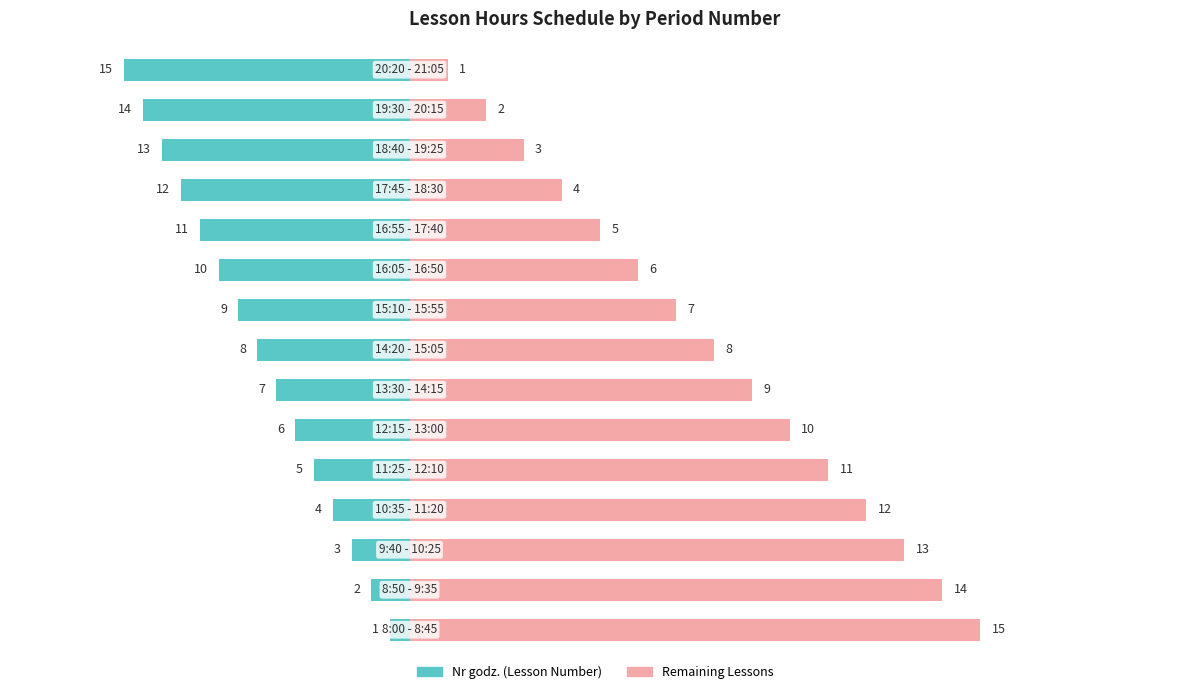

True or false: Nr godz. has a value of -5.8 at 7.

False